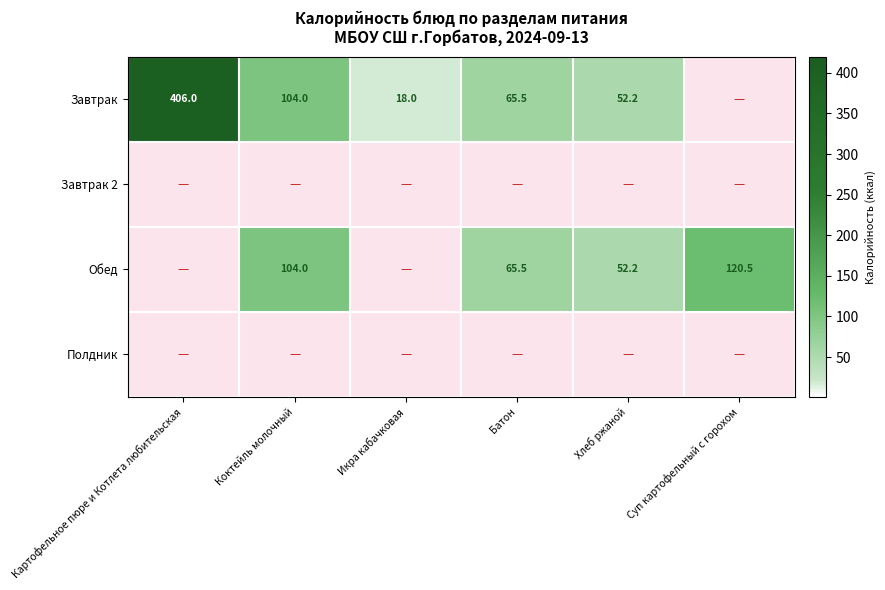

True or false: Обед has a value of 52.2 at Хлеб ржаной.

True